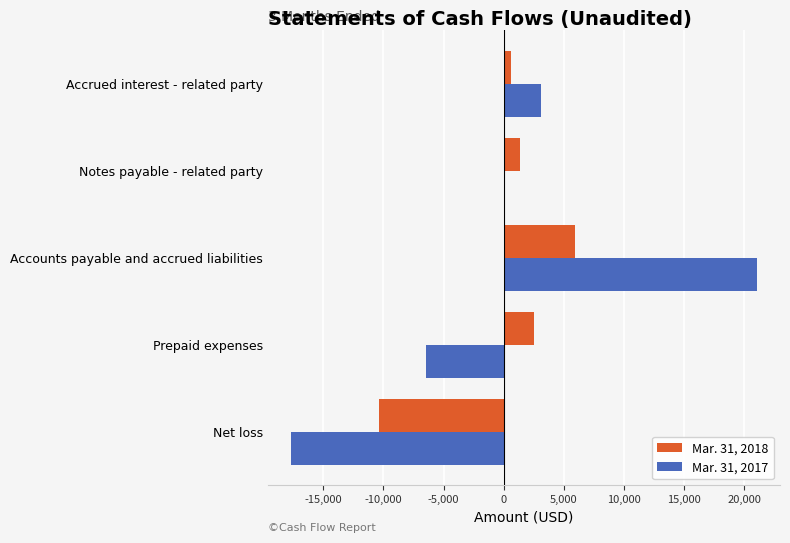

How many distinct data groups are displayed?

2